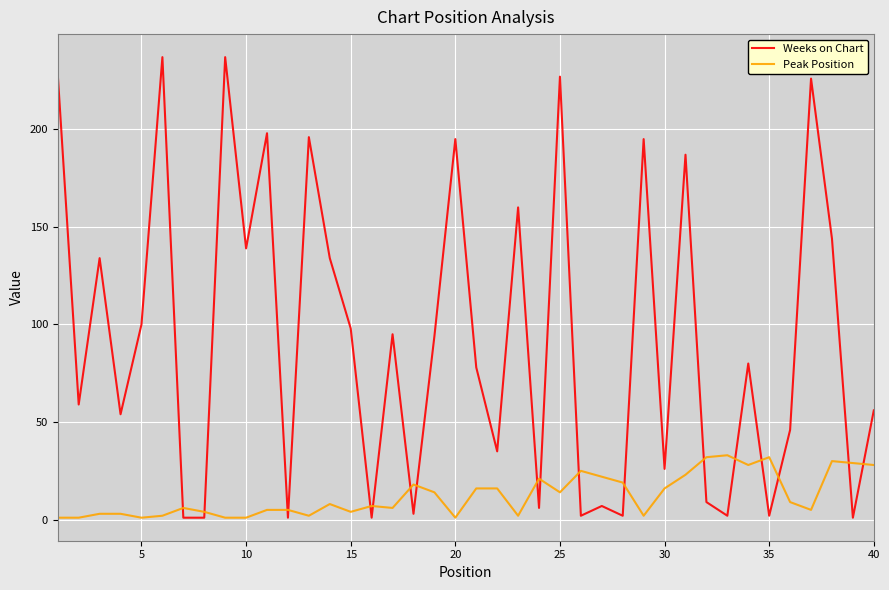

True or false: Weeks on Chart and Peak Position intersect in this chart.

True